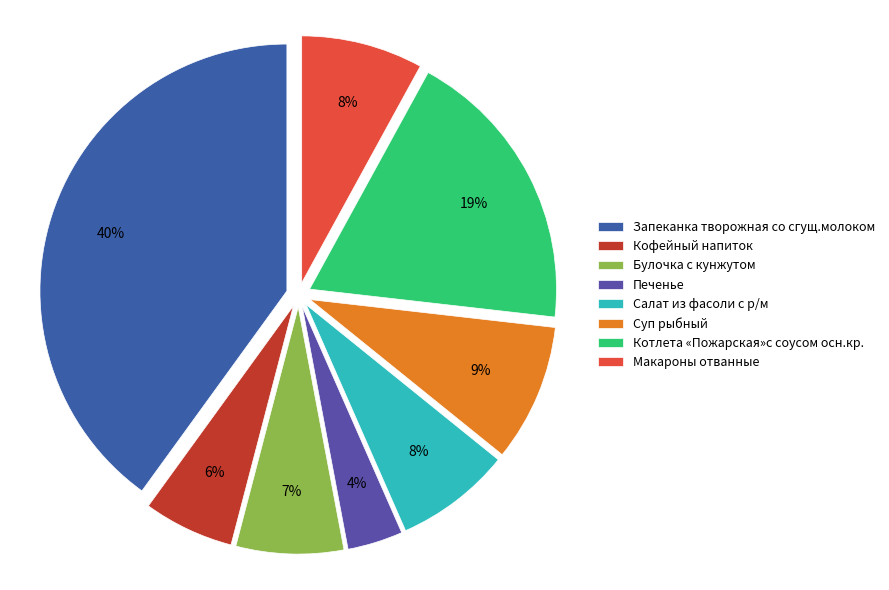

Is it true that Булочка с кунжутом is 7% of the pie?

True